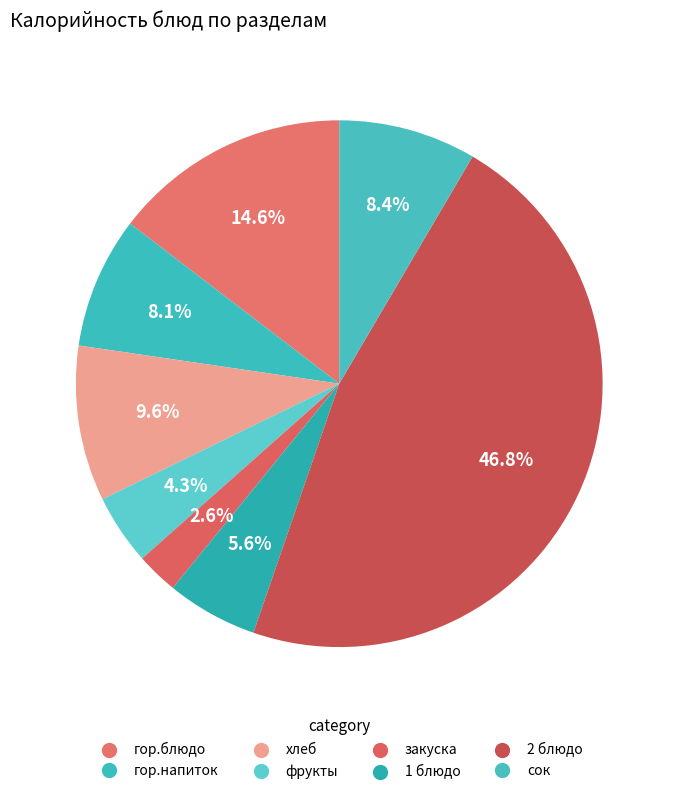

Count the number of slices in the pie.

8